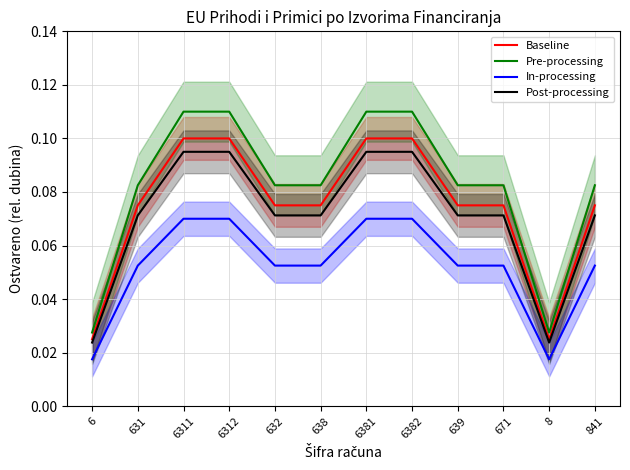

What is the label of the 9th point from the right?

6312